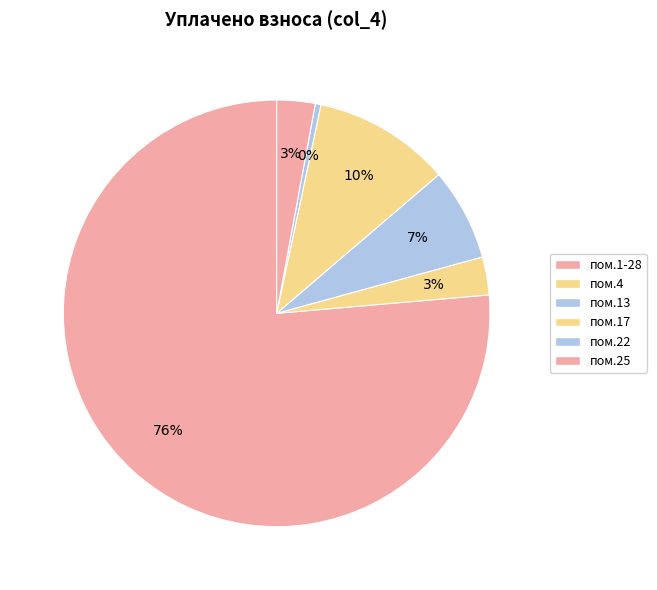

How many segments does this pie chart have?

6